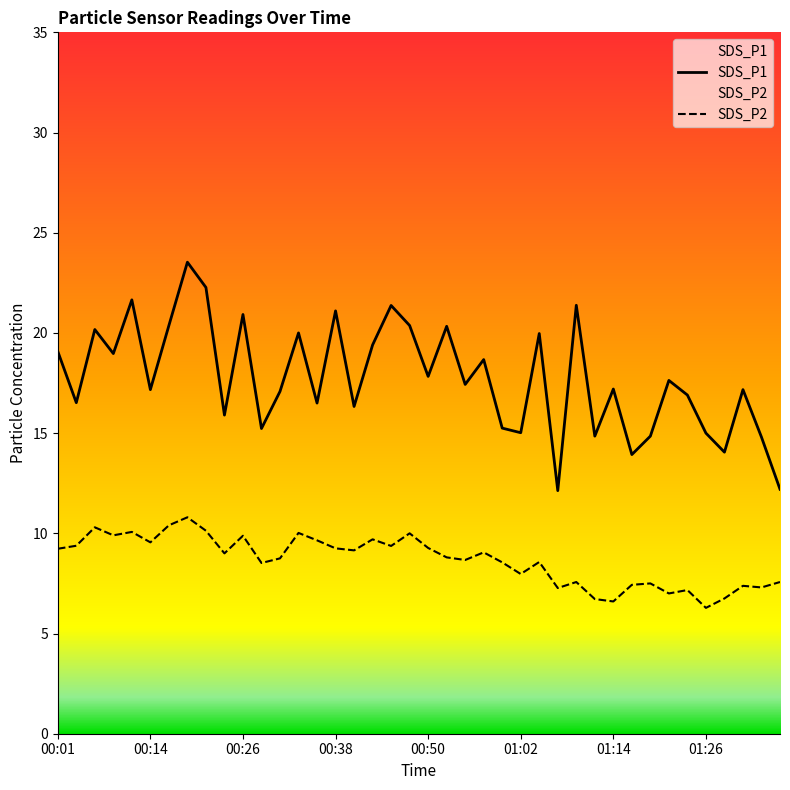

At which category does SDS_P2 reach its first local valley?

00:09